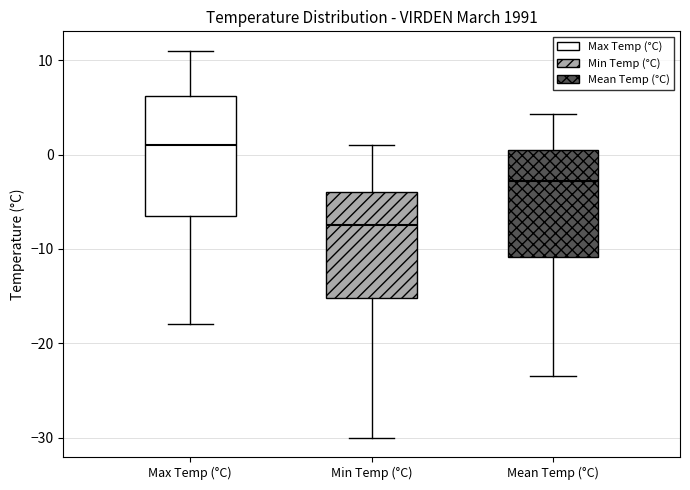

Which box's median line is the lowest?

Min Temp (°C)